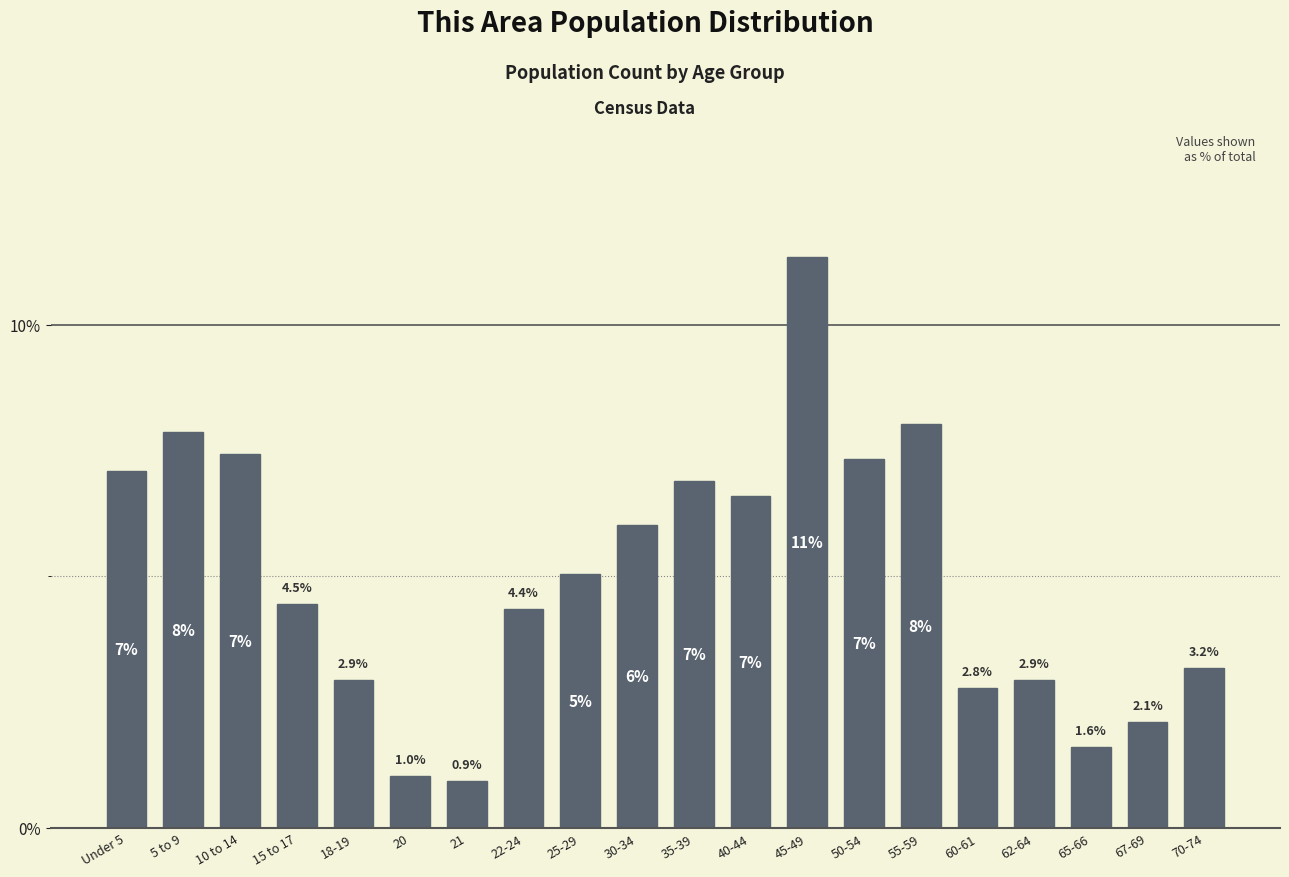

Which has a higher value, 20 or 62-64?

62-64